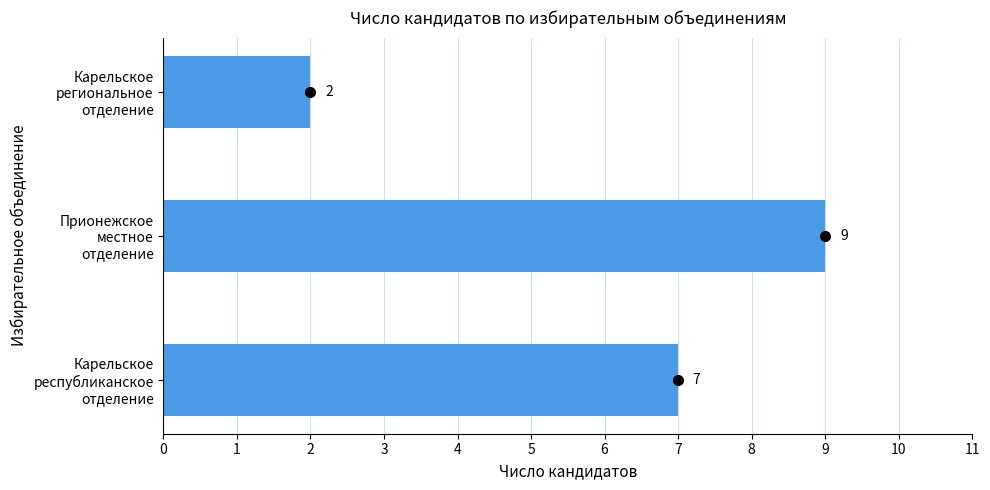

How many data points are less than 7?

1